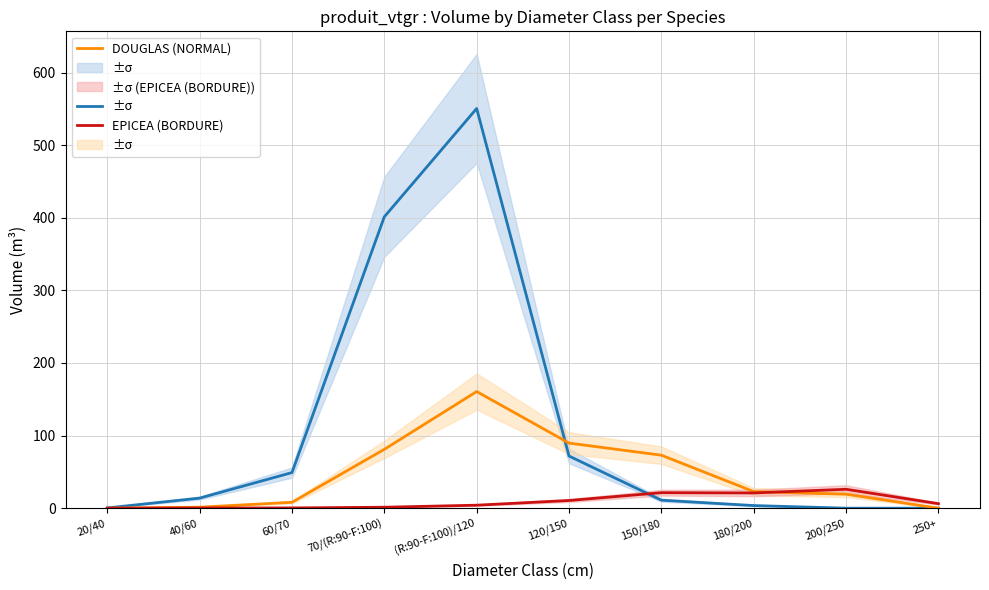

At which category does the chart reach its minimum across all series?

200/250